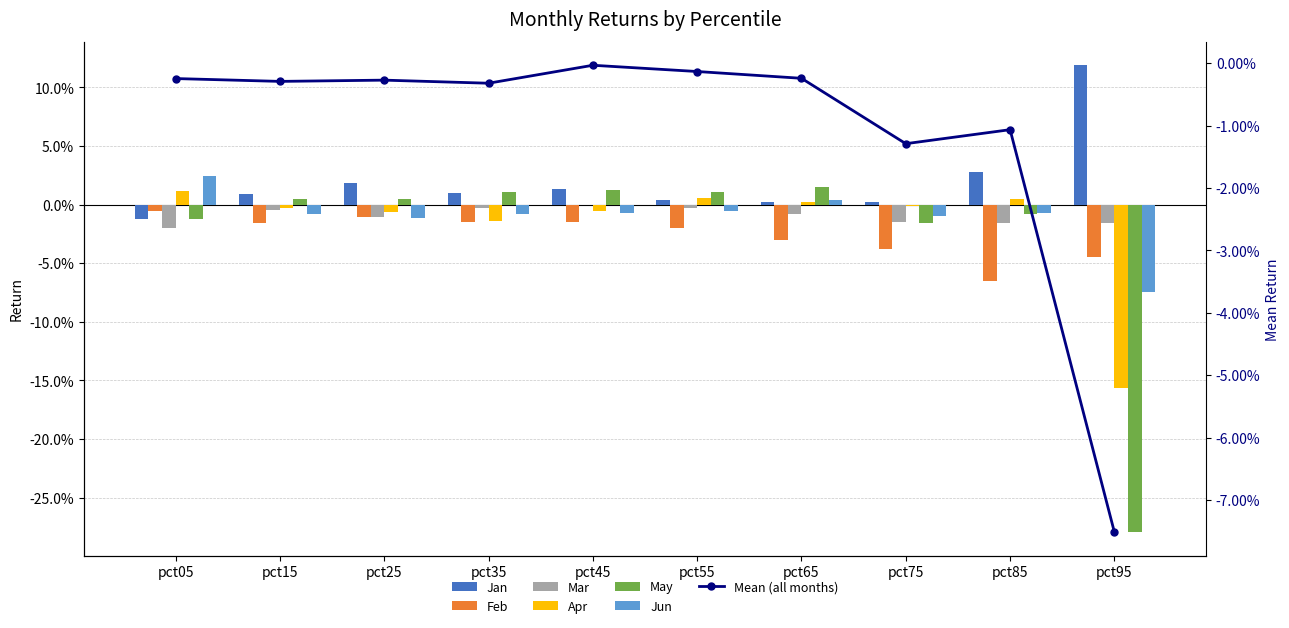

Where is Feb nearest to the value 0?

pct05